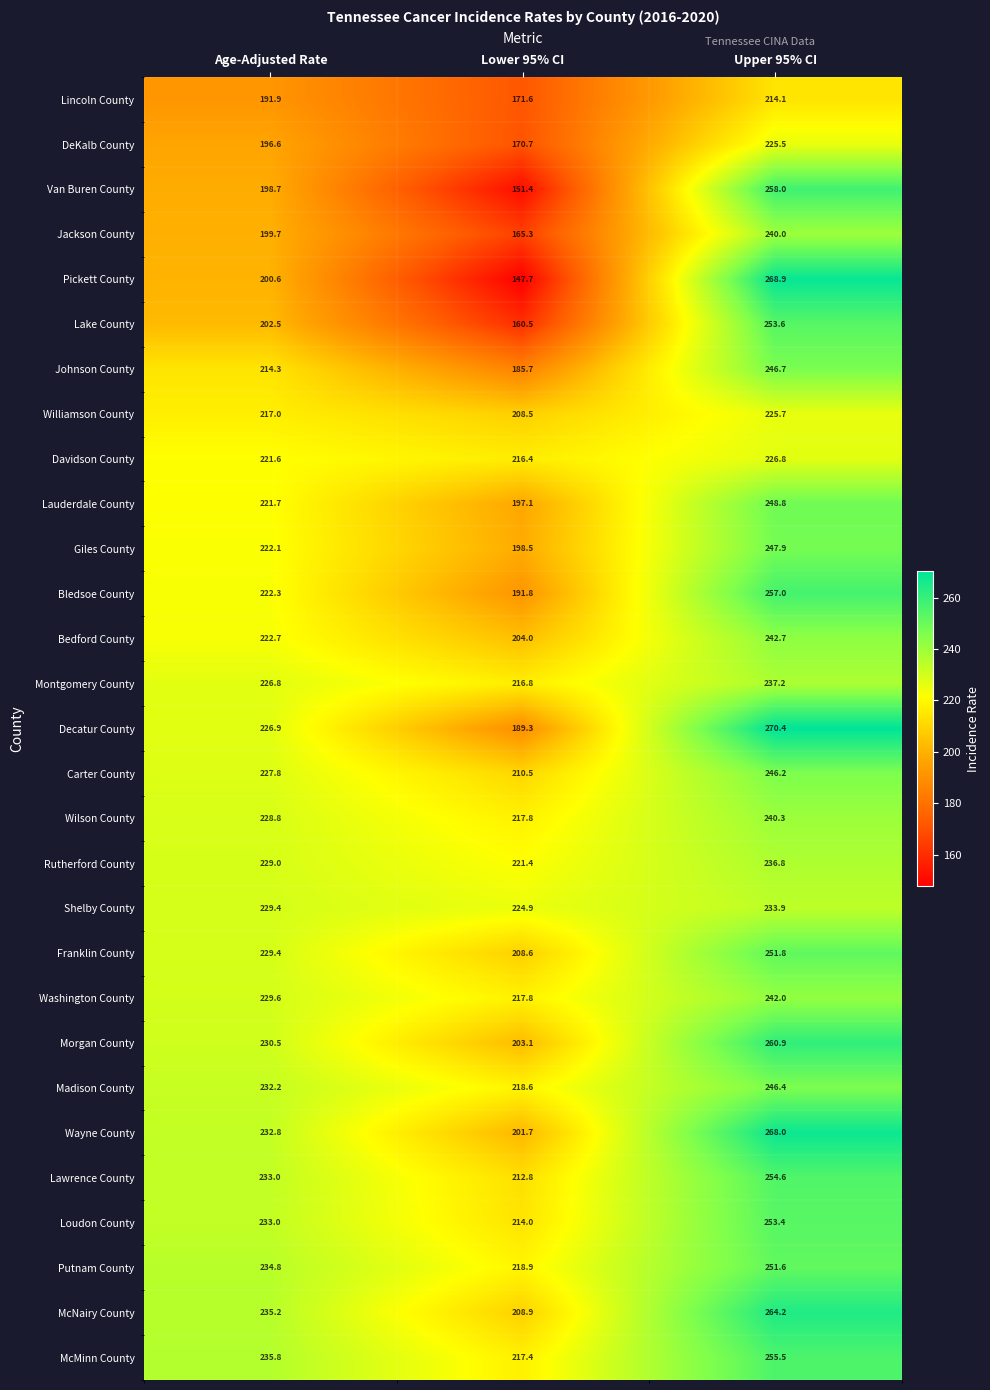

What is the total value across all series at Lower 95% CI?

5771.7